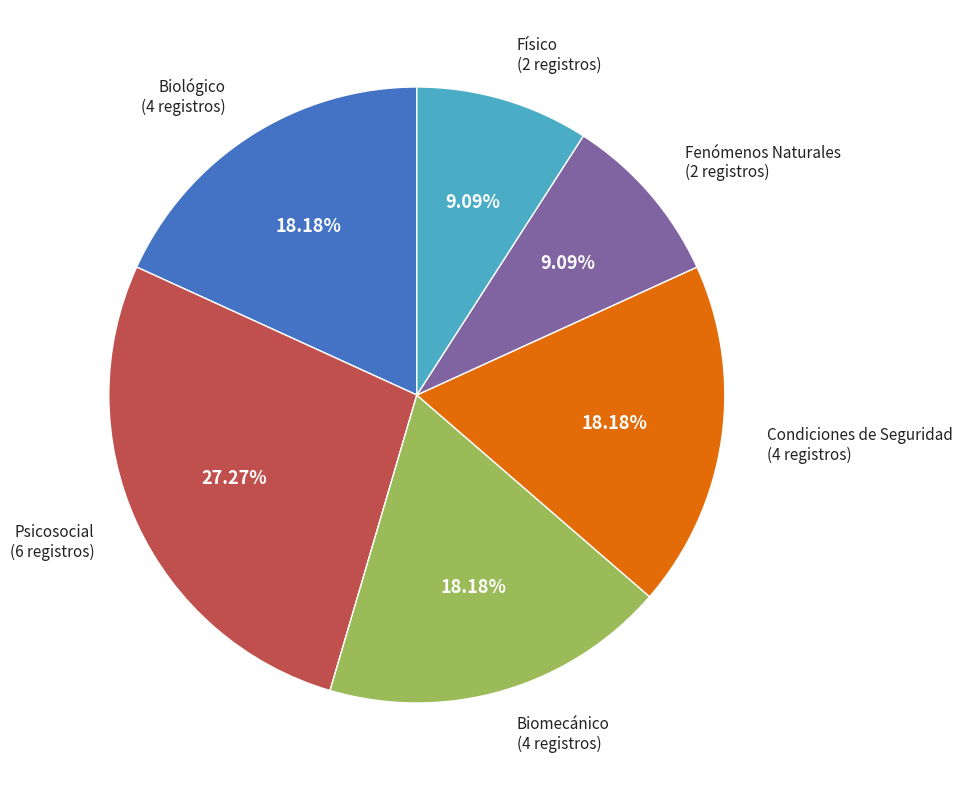

Is there a majority slice in this chart?

No